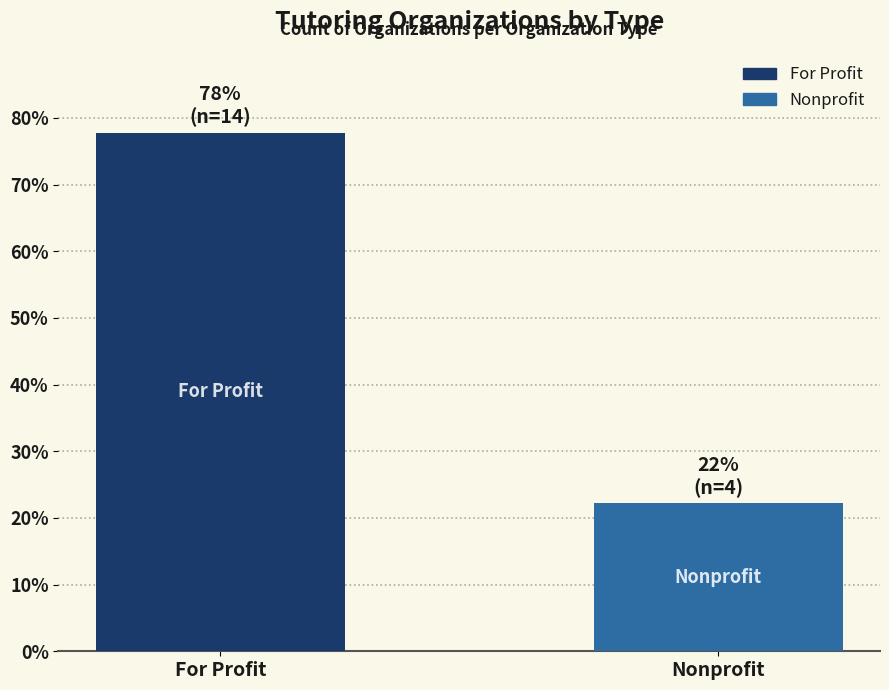

Which label corresponds to the smallest value in the chart?

Nonprofit